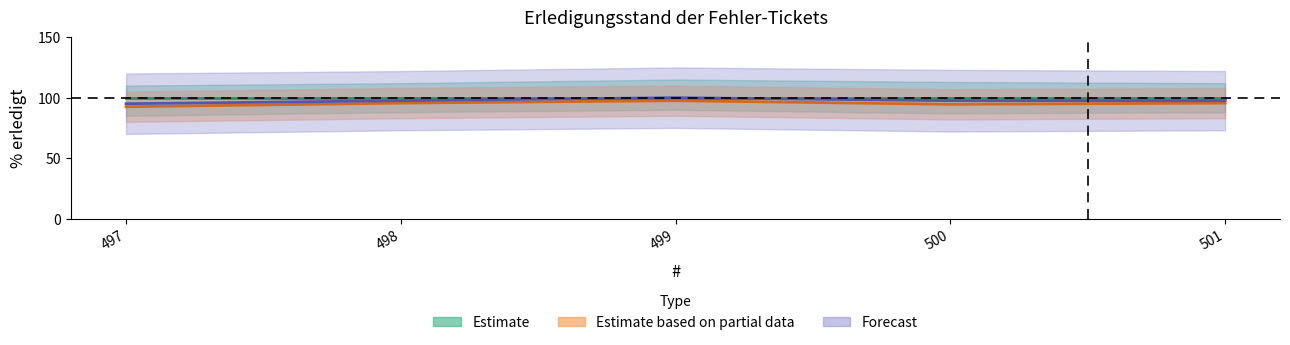

Does the chart display data point markers on the line(s)?

No